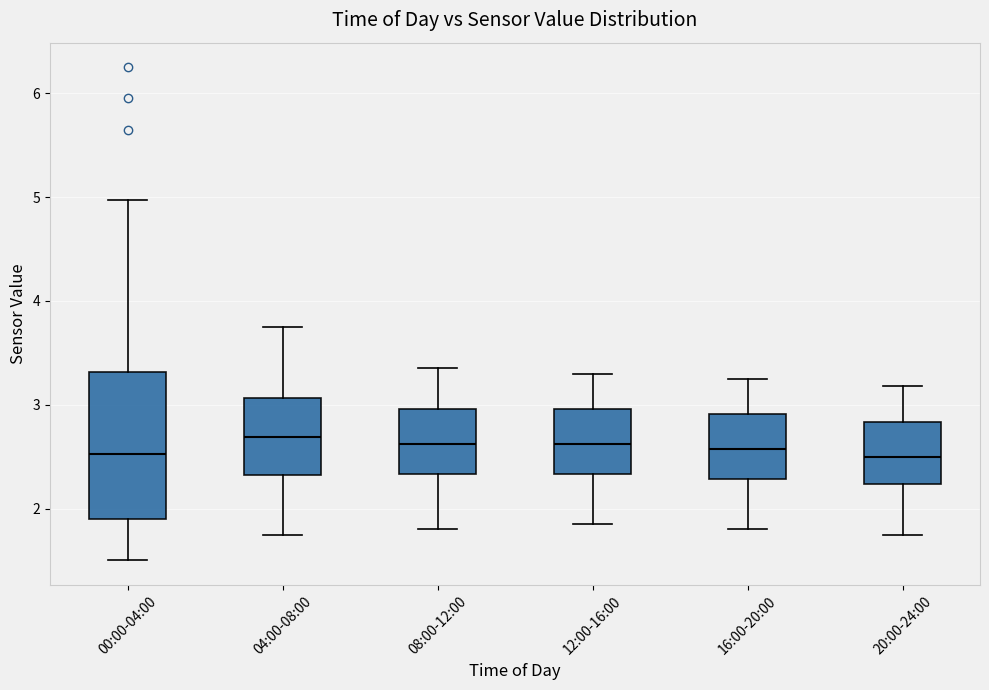

Comparing the boxes themselves (not the whiskers), which one is the tallest?

00:00-04:00